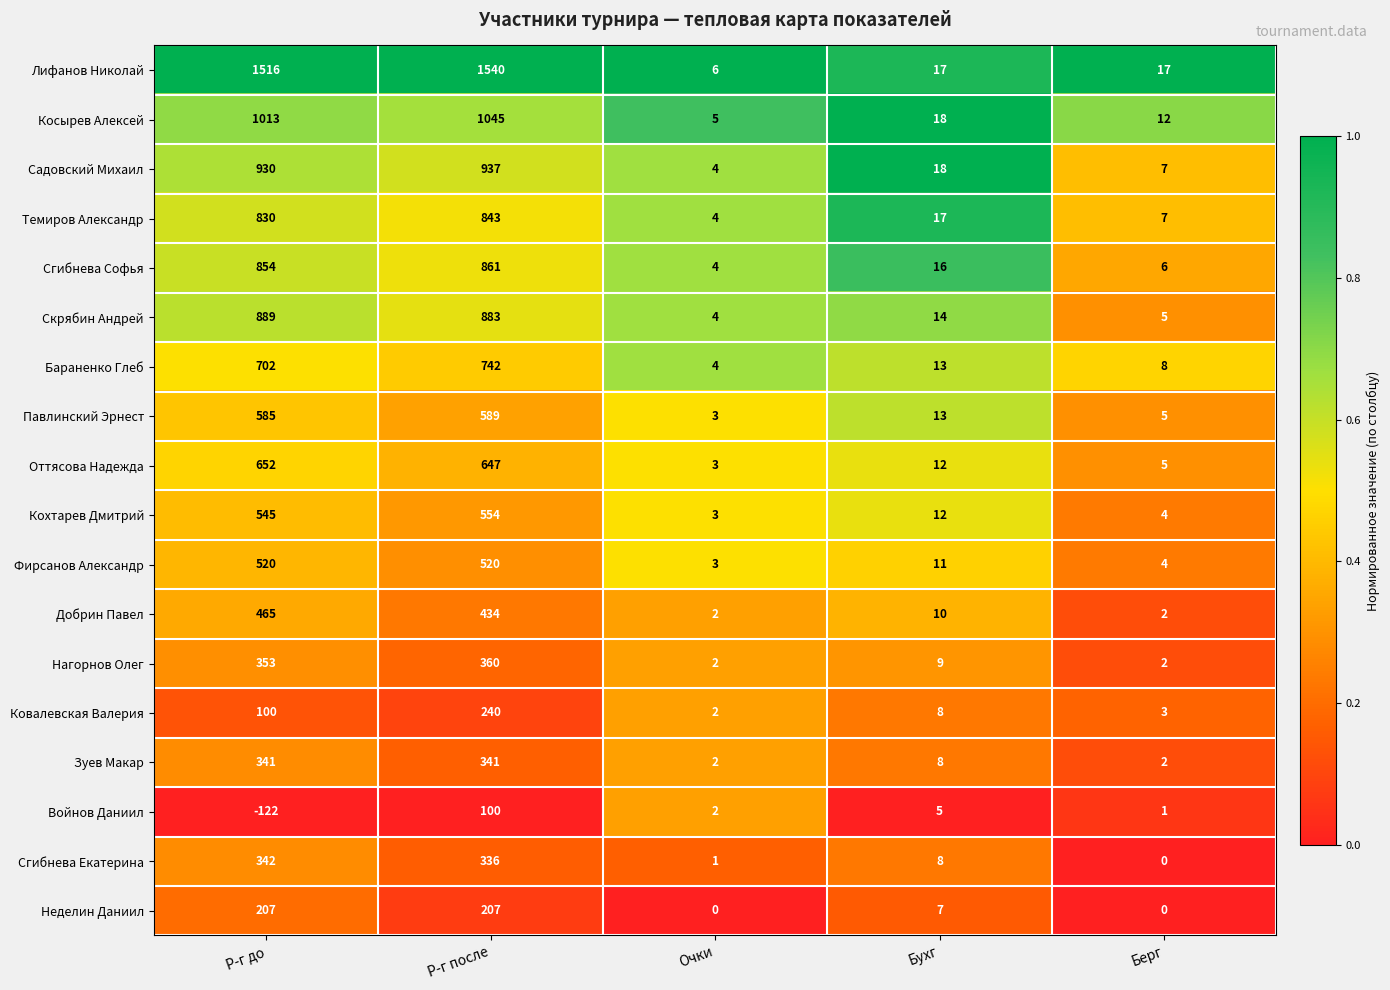

Rank the categories by Темиров Александр value from lowest to highest.

Очки, Берг, Бухг, Р-г до, Р-г после